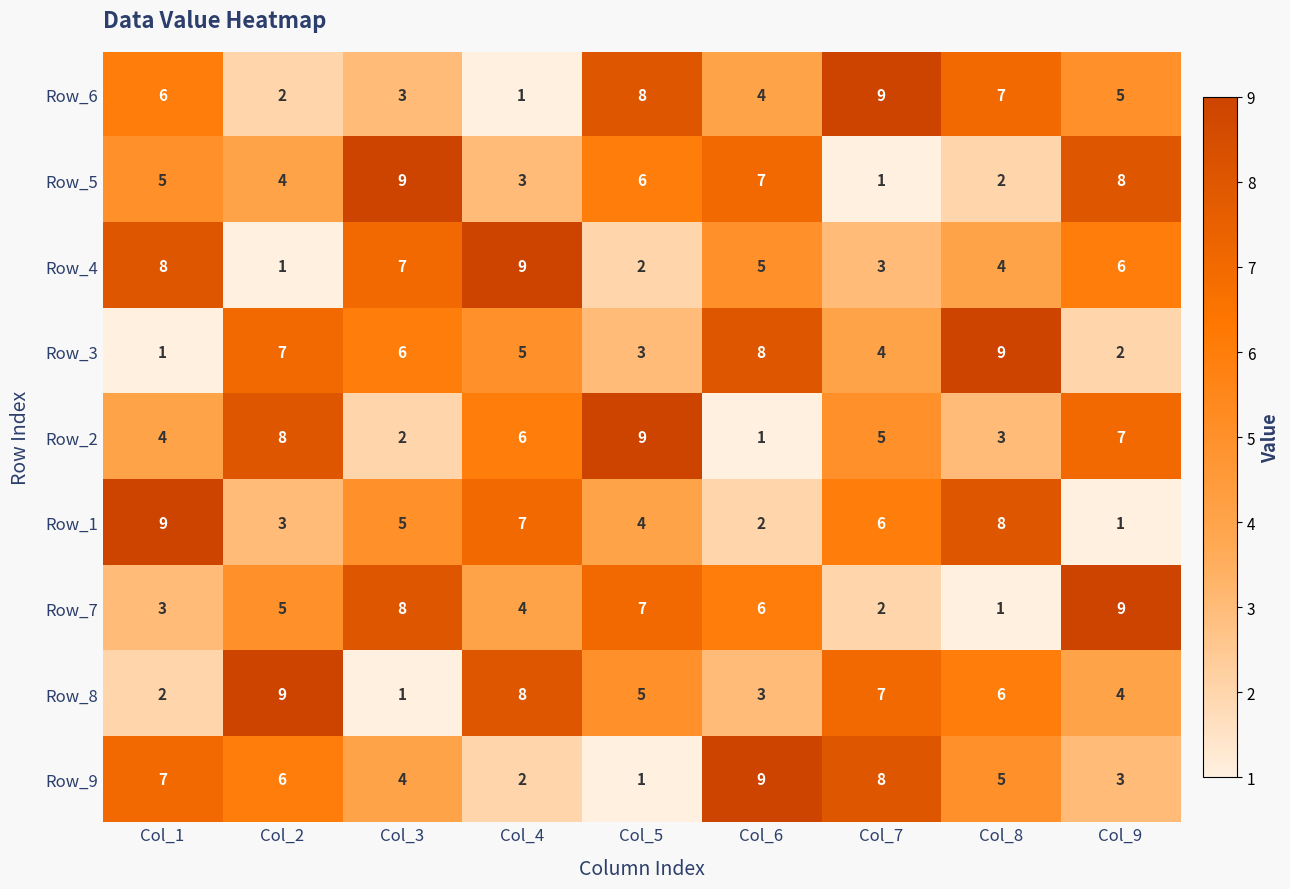

Count the Row_2 values in the range 3 to 7.

5